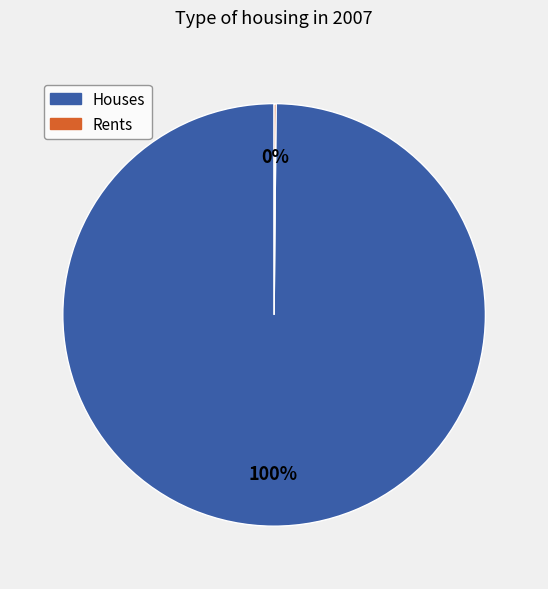

To the nearest percent, what portion does Houses represent?

100%